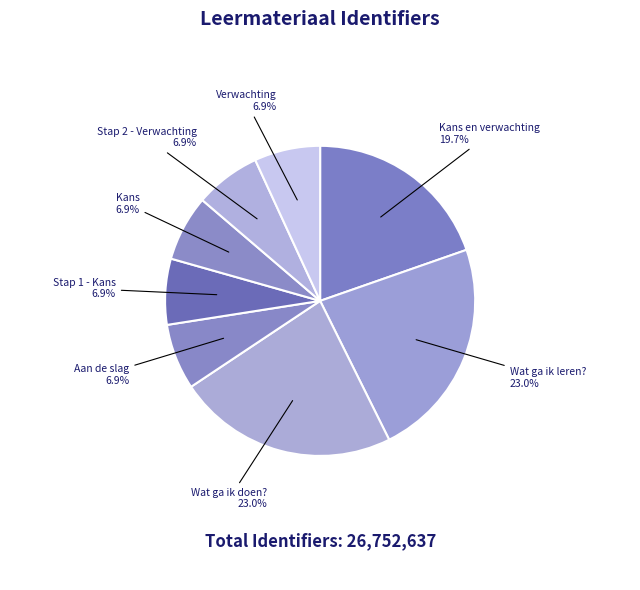

Approximately how many times larger is the value at Wat ga ik doen? compared to Kans?

3.3